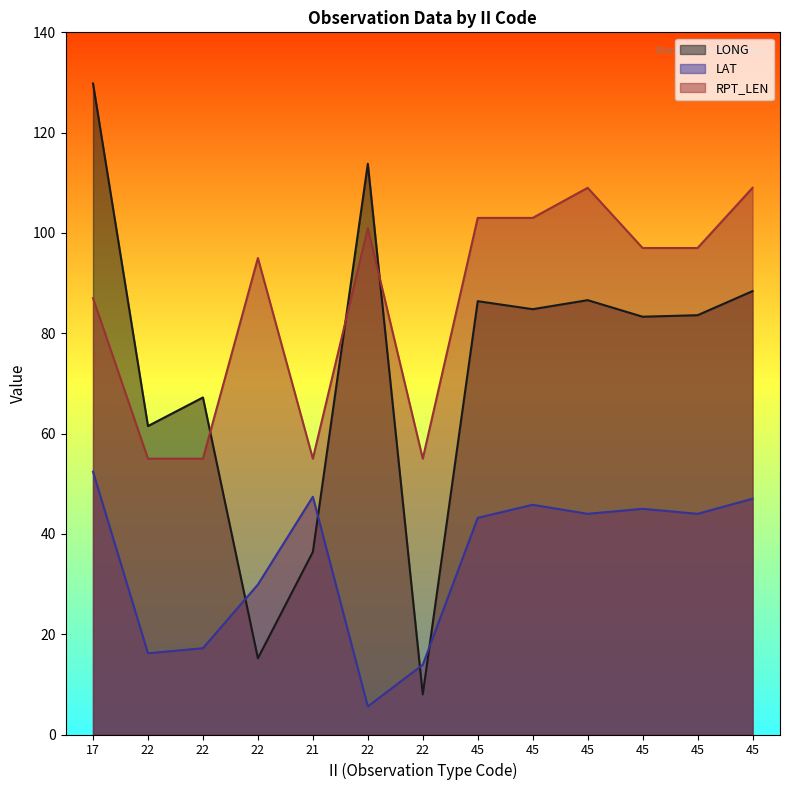

Is it true that LAT equals 5.6 at 22?

True